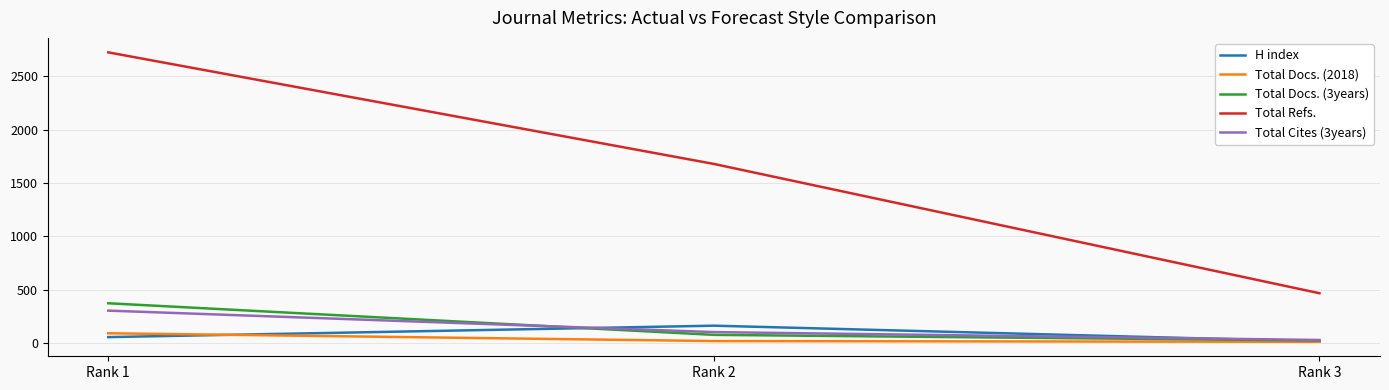

What is the average value of the Total Docs. (2018) series?

42